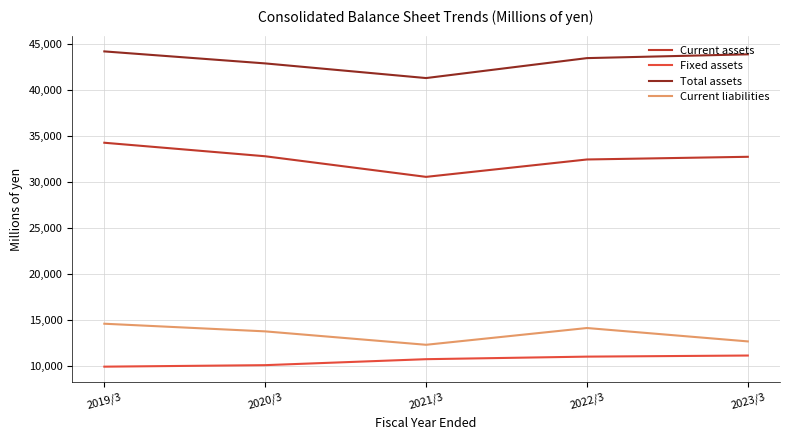

How many series are shown in this chart?

4